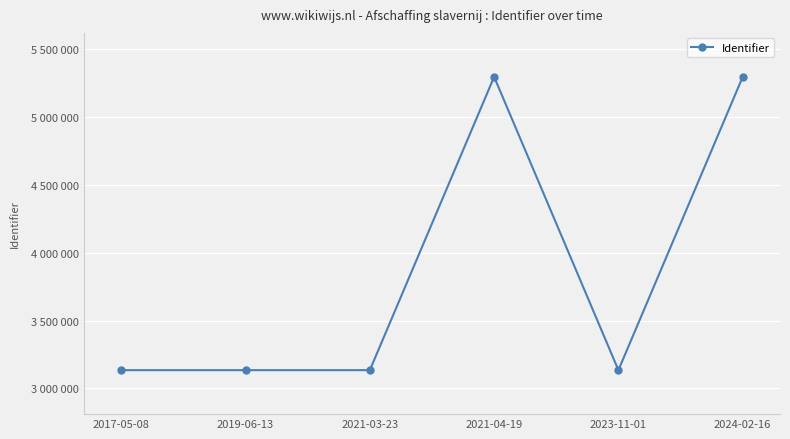

Approximately how many times larger is the value at 2017-05-08 compared to 2021-03-23?

1.0